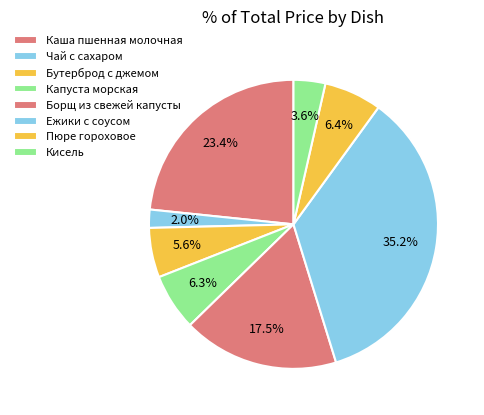

How many segments does this pie chart have?

8